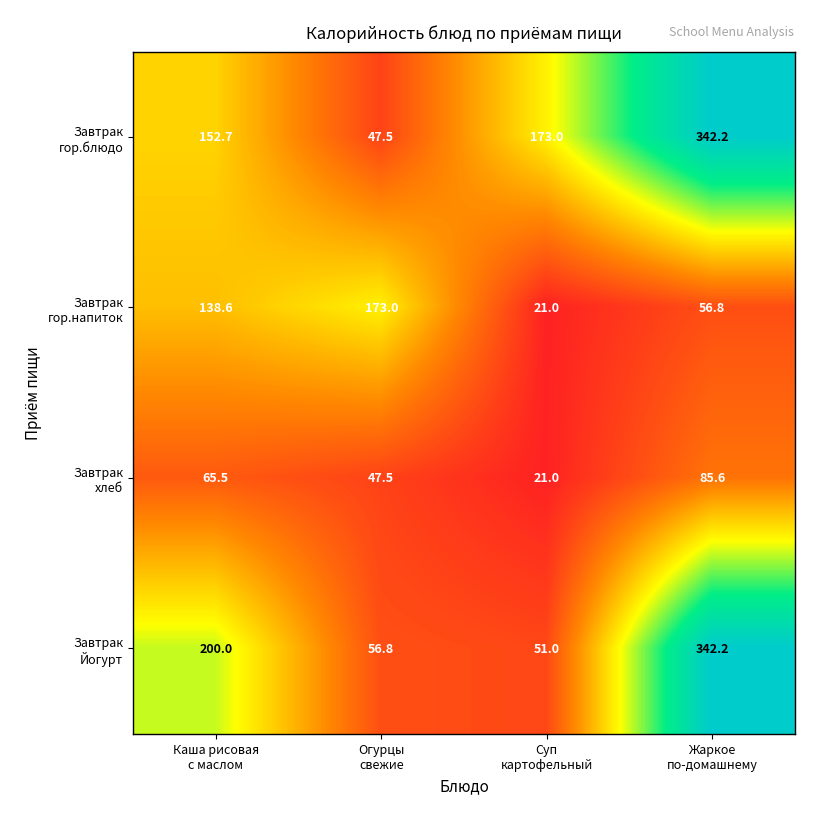

At how many categories does at least one series exceed 130?

4